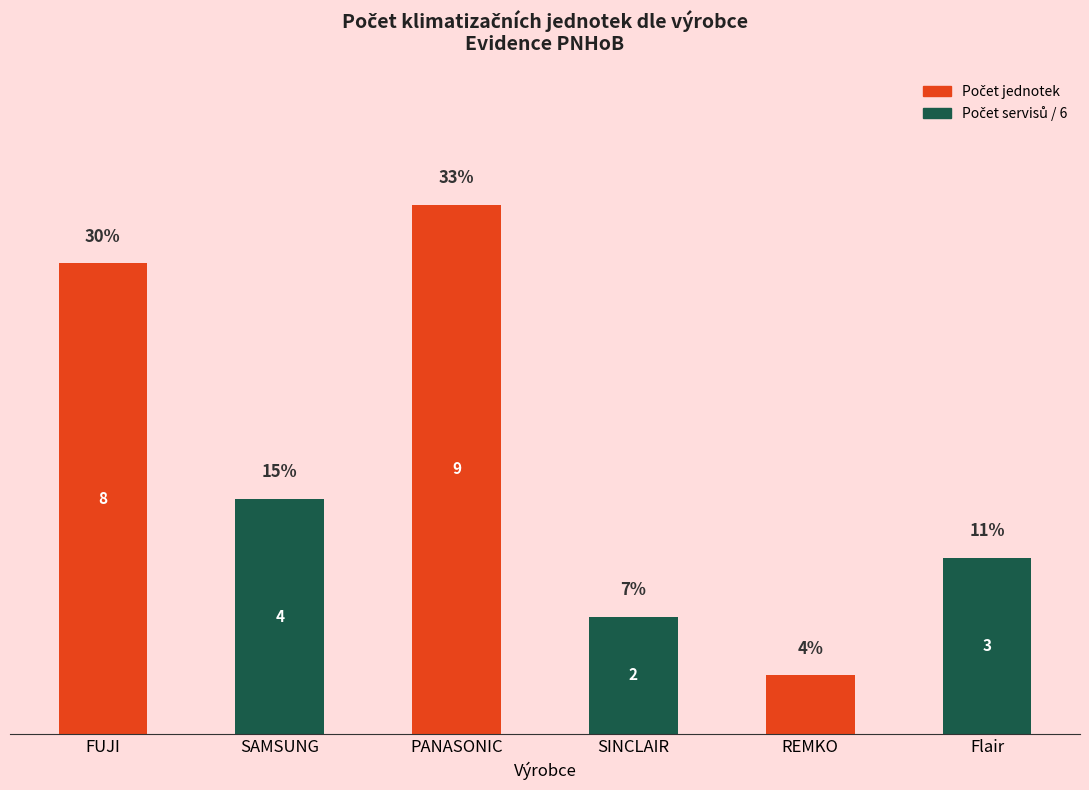

Are the bars grouped side by side (vs. stacked)?

No